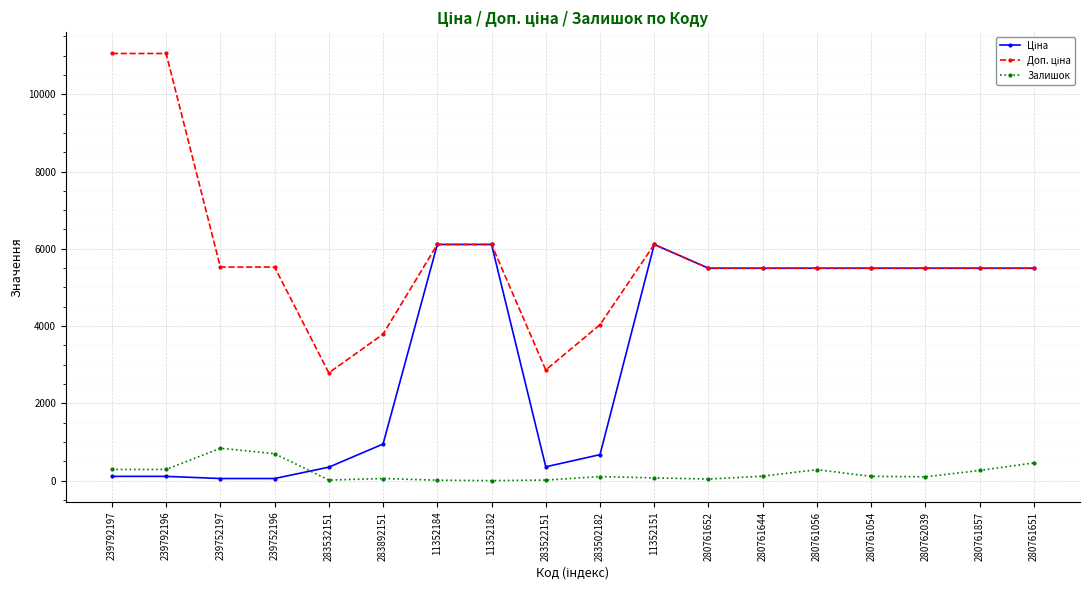

What is the total value across all series at 11352182?

12225.0